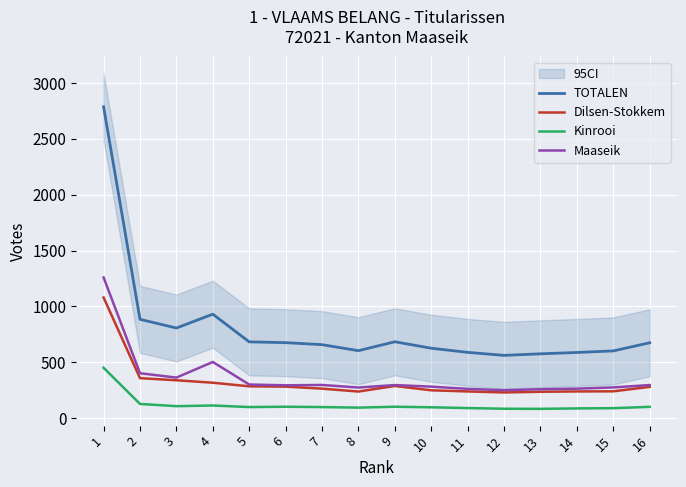

At which label is Kinrooi closest to 266?

2